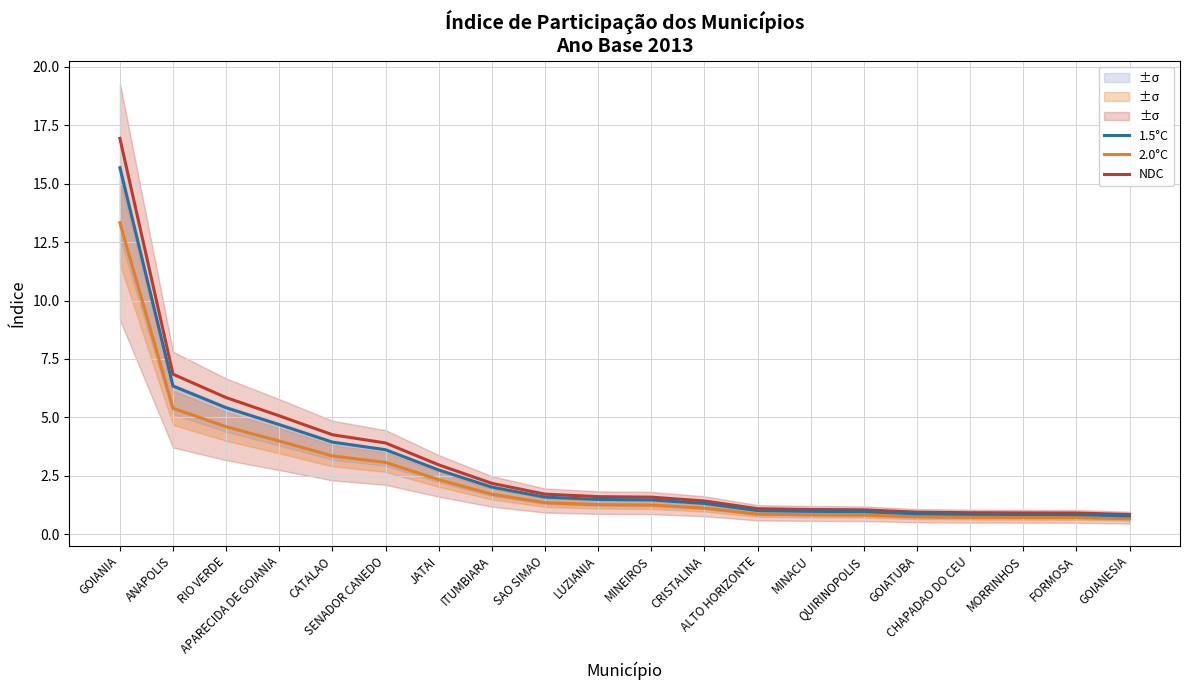

At how many categories does at least one series exceed 15?

1